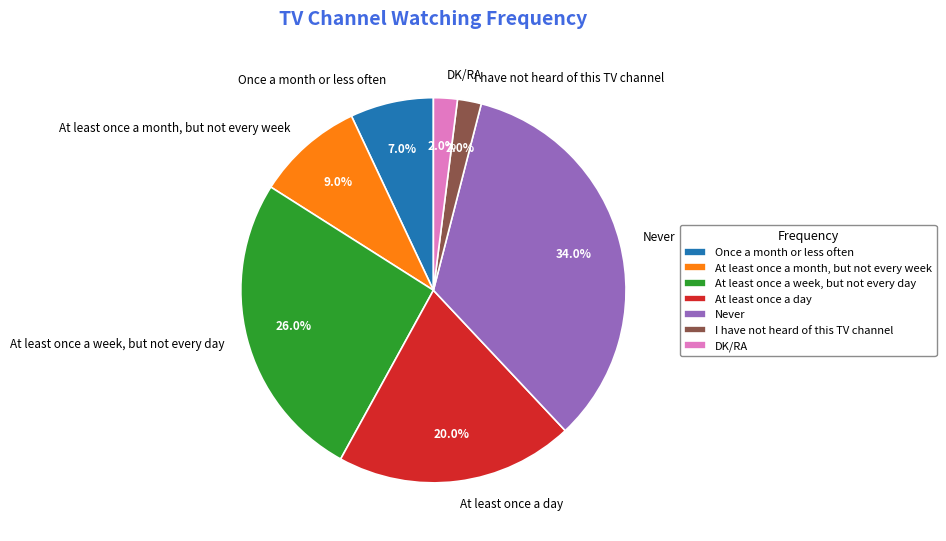

Combined, what portion of the pie is At least once a day and DK/RA?

22.0%